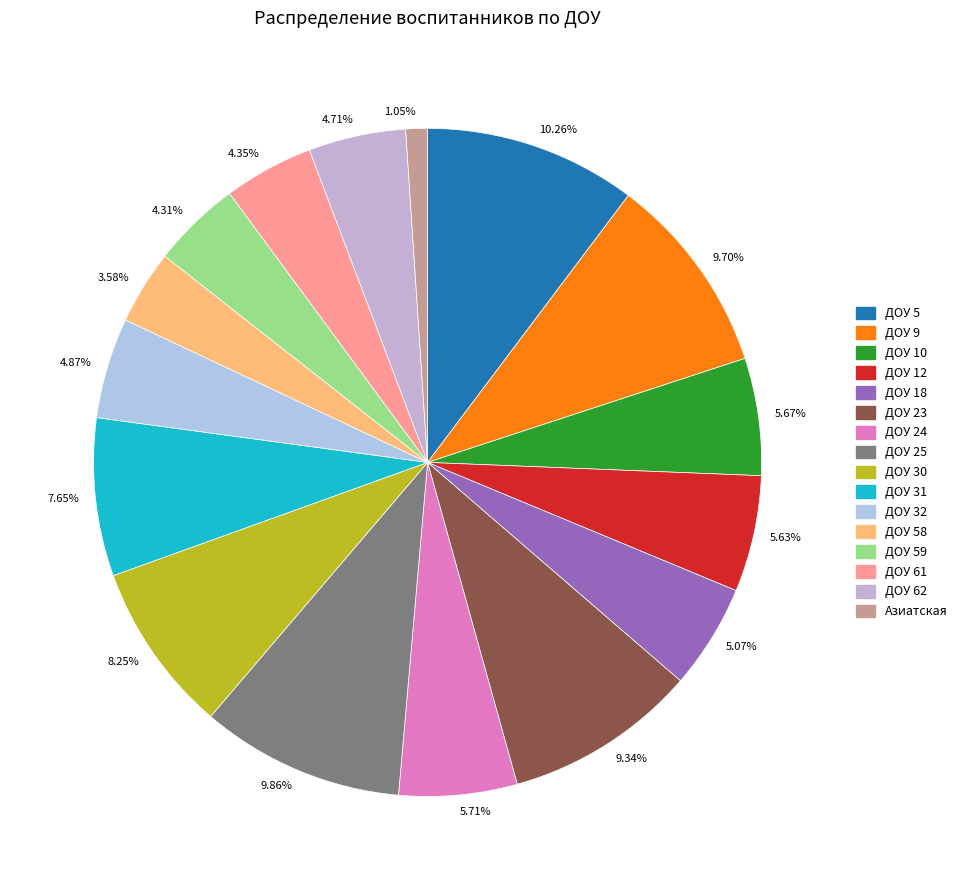

Do 5.63% and 10.26% together represent more than half of the pie?

No